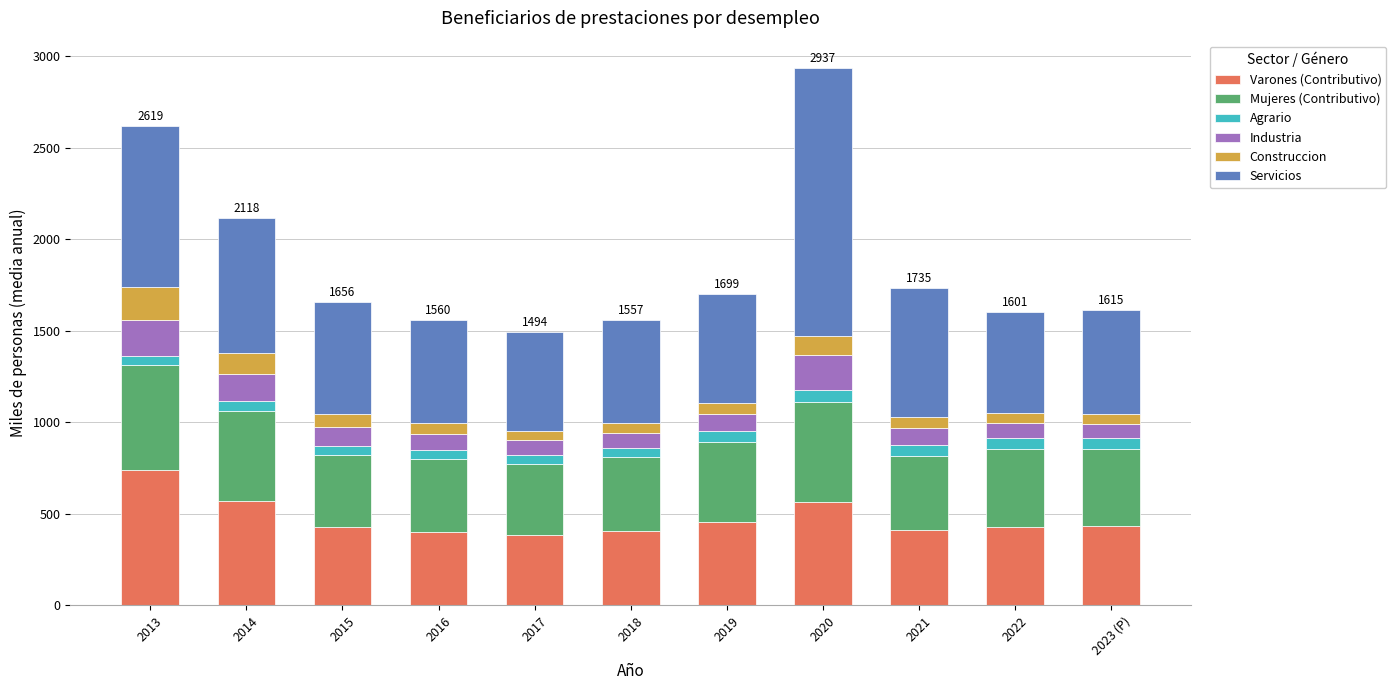

What is the lowest value of the Varones (Contributivo) series?

385.7